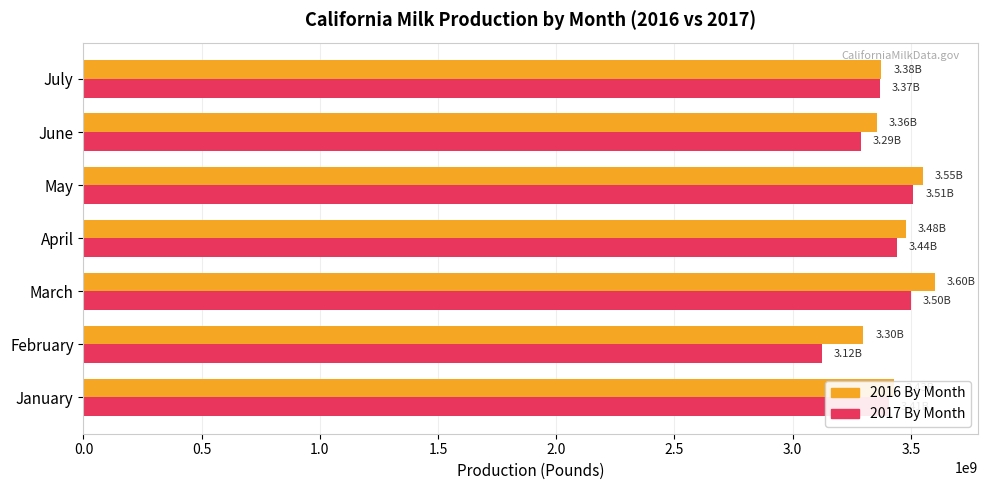

What is the maximum value shown in the chart?

3602986498